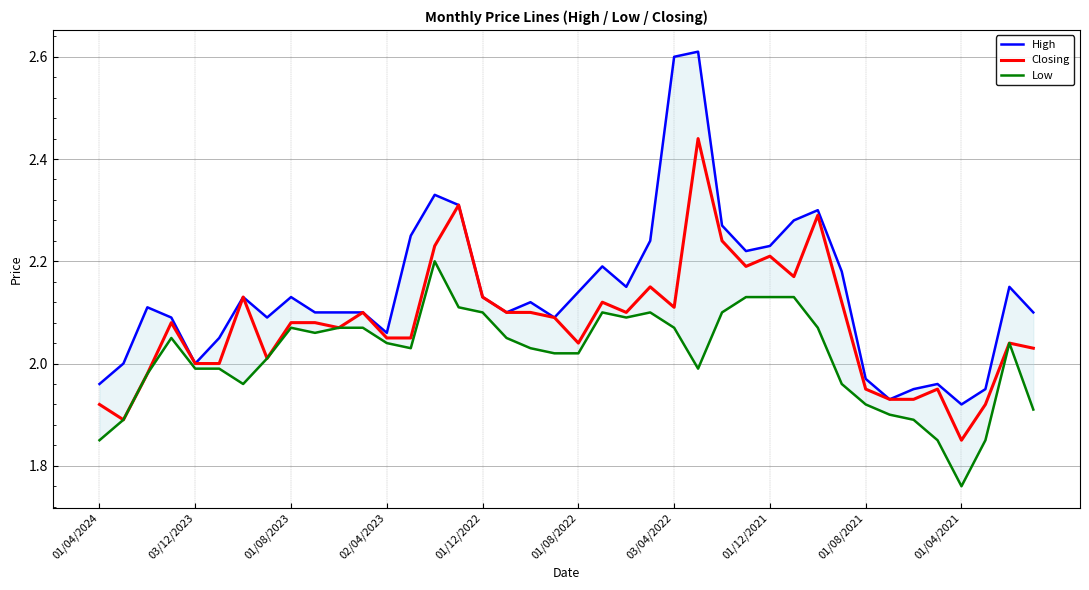

What is the minimum value for Closing?

1.9